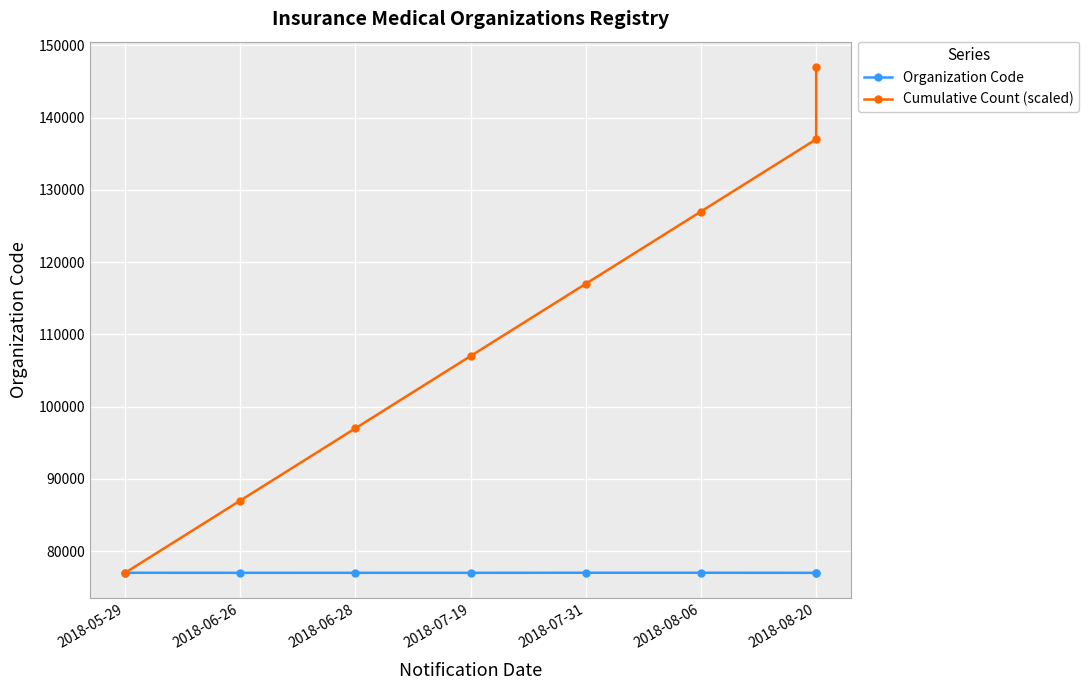

Which series has the widest spread of values?

Cumulative Count (scaled)